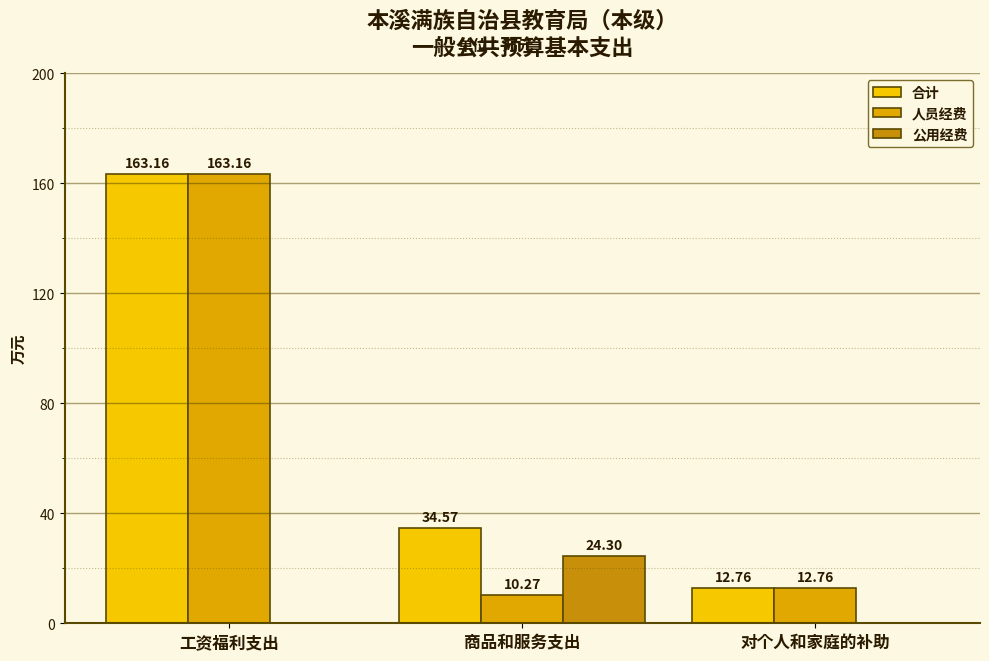

Reading left to right, list all the values displayed in this chart.

合计: 工资福利支出=163.2	商品和服务支出=34.6	对个人和家庭的补助=12.8
人员经费: 工资福利支出=163.2	商品和服务支出=10.3	对个人和家庭的补助=12.8
公用经费: 工资福利支出=0.0	商品和服务支出=24.3	对个人和家庭的补助=0.0